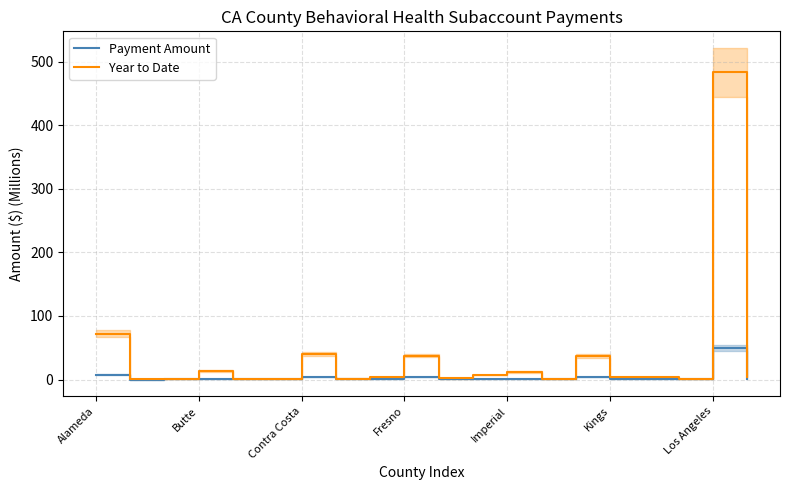

The value of Year to Date at 17 is 2.1. True or false?

False